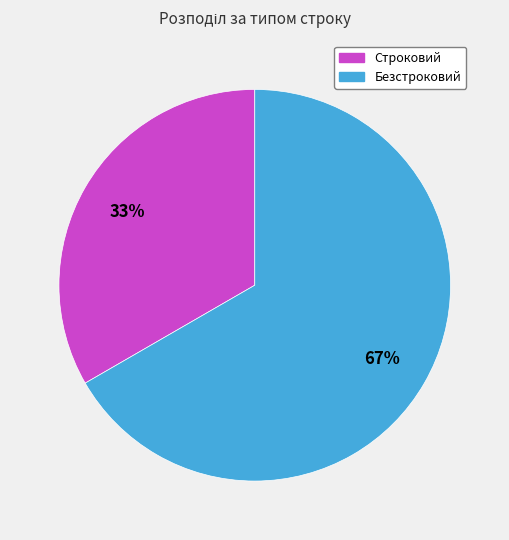

Do Строковий and Безстроковий together represent more than half of the pie?

Yes